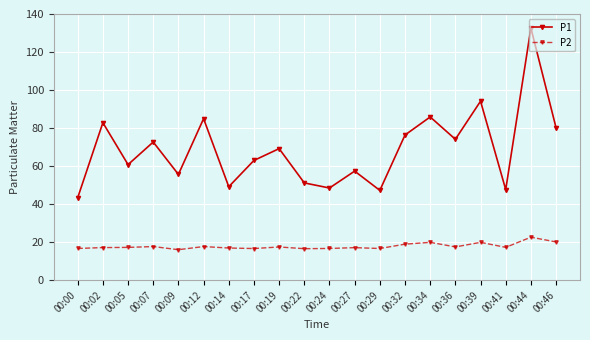

Rank the series by their average value, from lowest to highest.

P2, P1